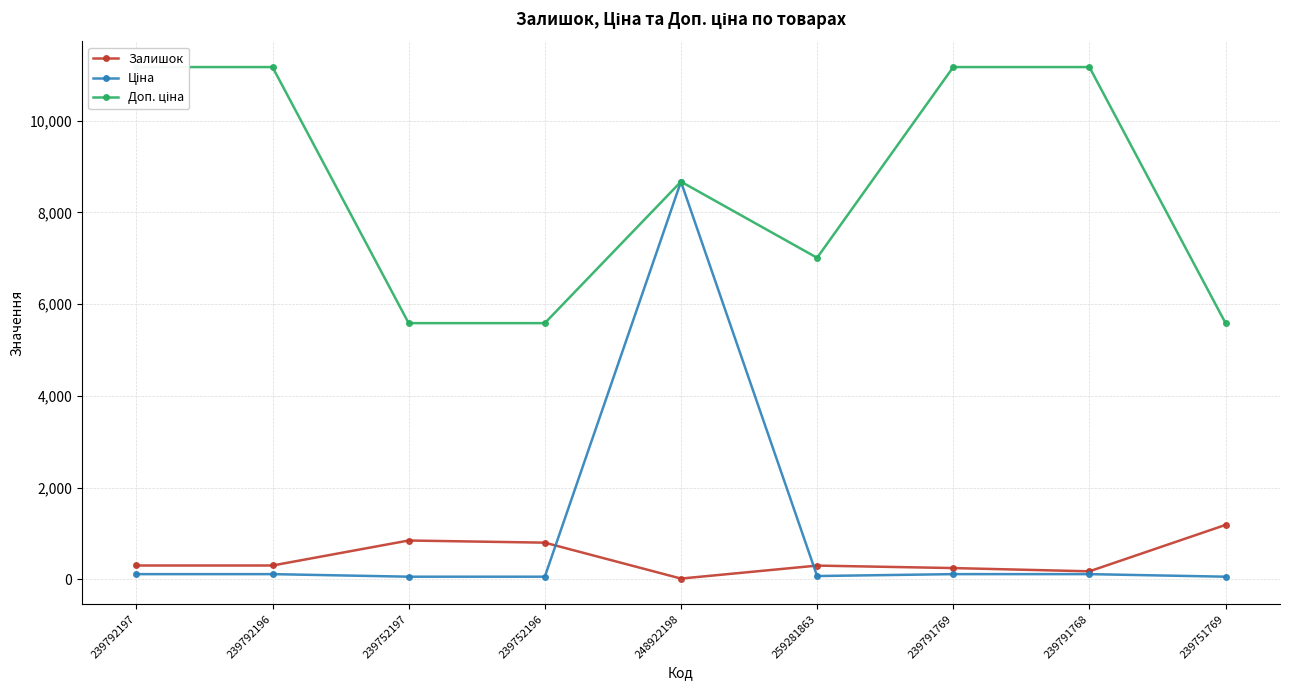

What is the sum of all Залишок values?

4158.0